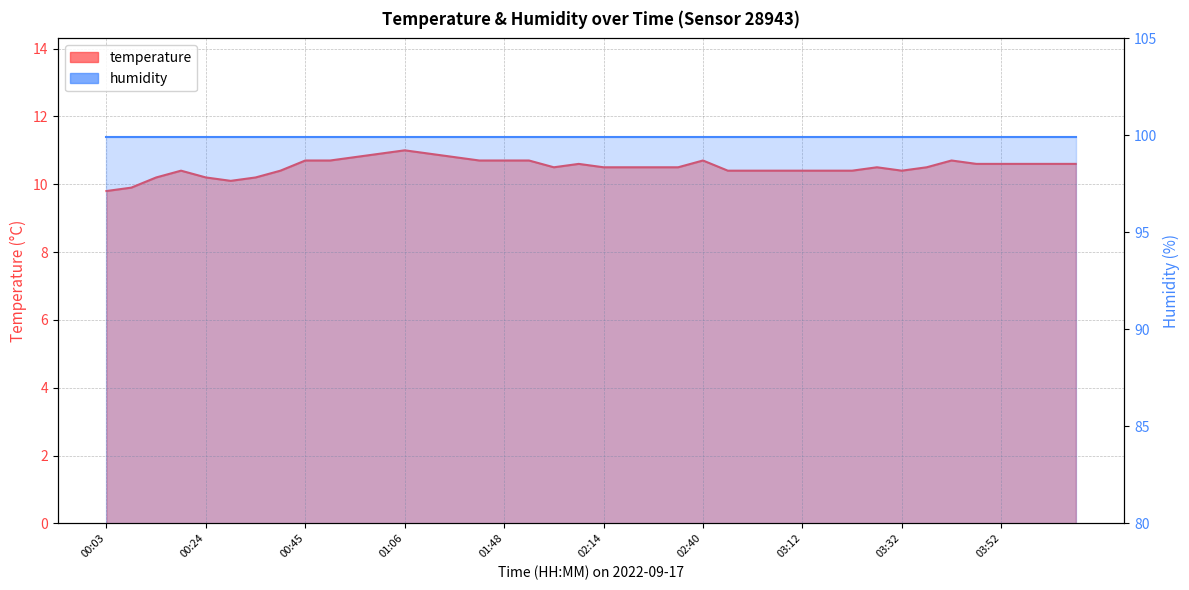

At which label does the data first exceed 10?

00:14